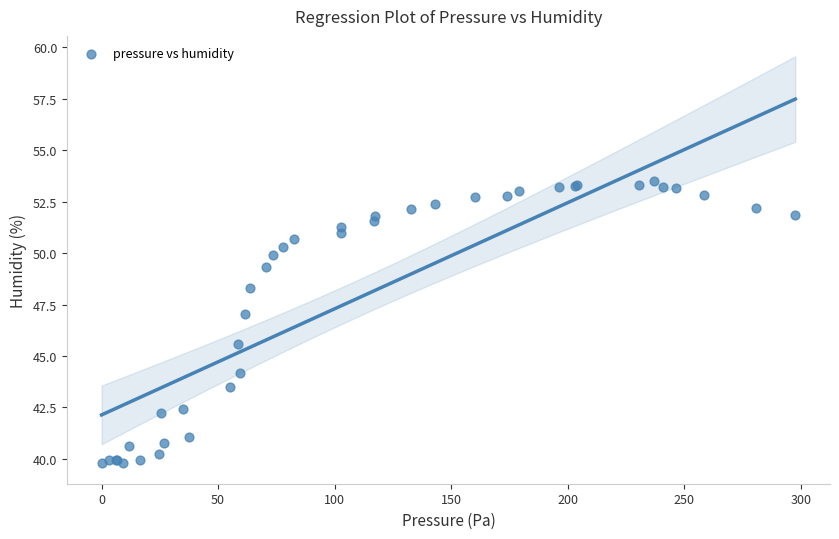

What Y value in the scatter plot is closest to 46?

45.6